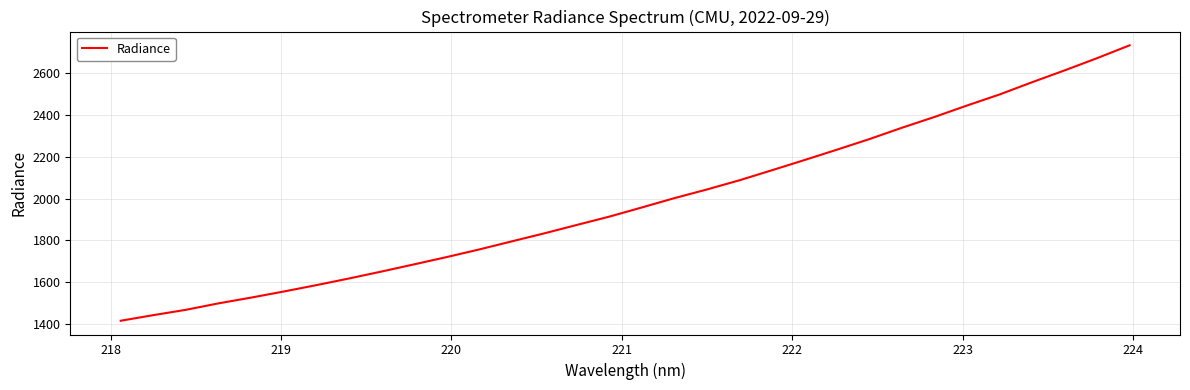

Count the number of values greater than 1957.

16